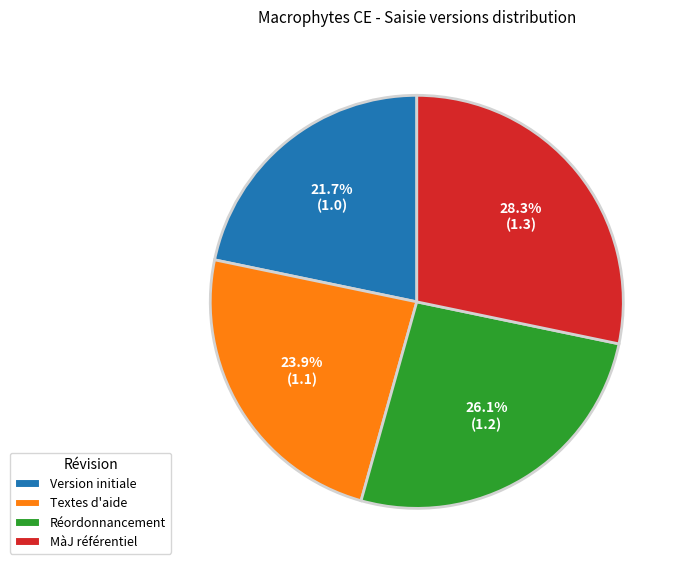

To the nearest percent, what is the average slice percentage?

25%